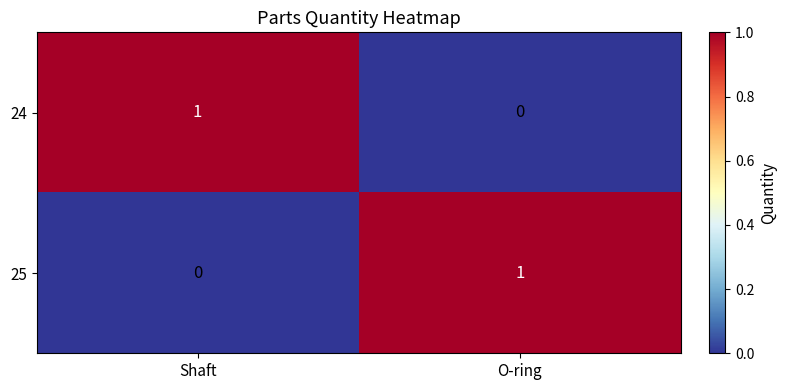

At which label is 24 closest to 0?

O-ring